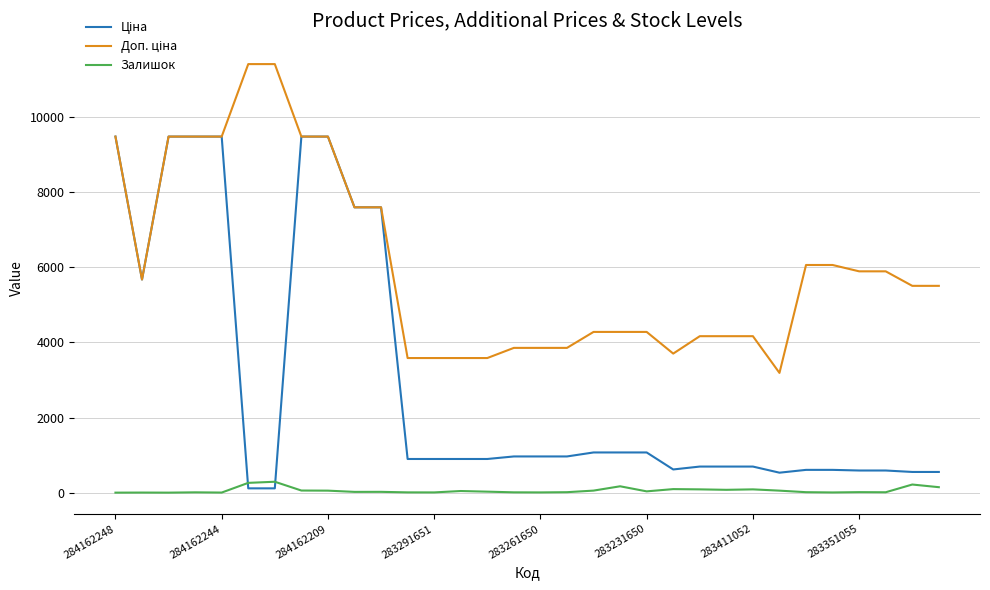

What is the highest value of the Залишок series?

290.0